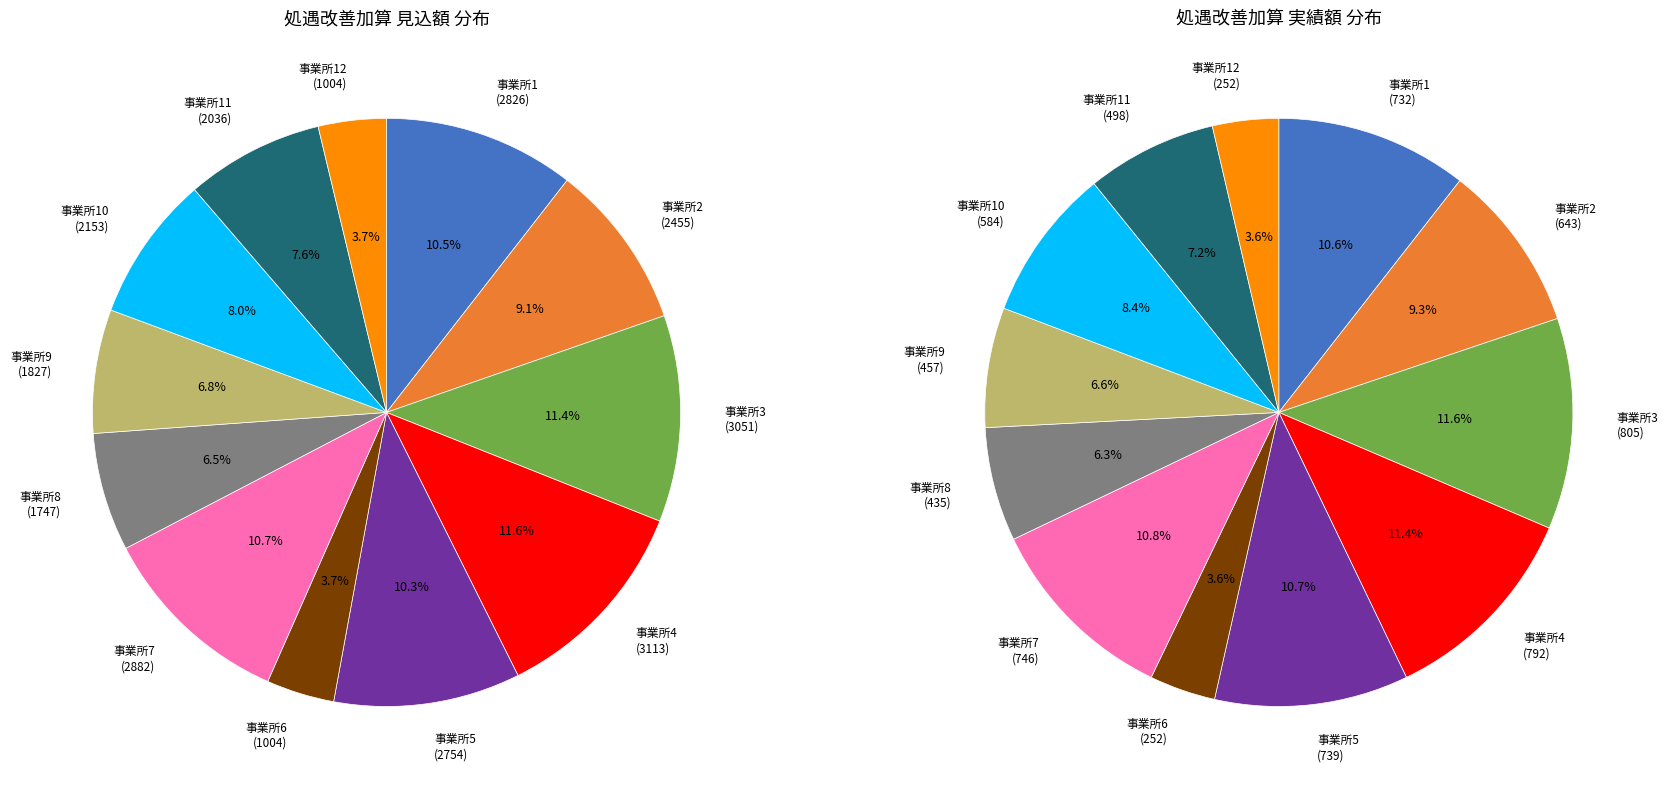

How many segments does this pie chart have?

12